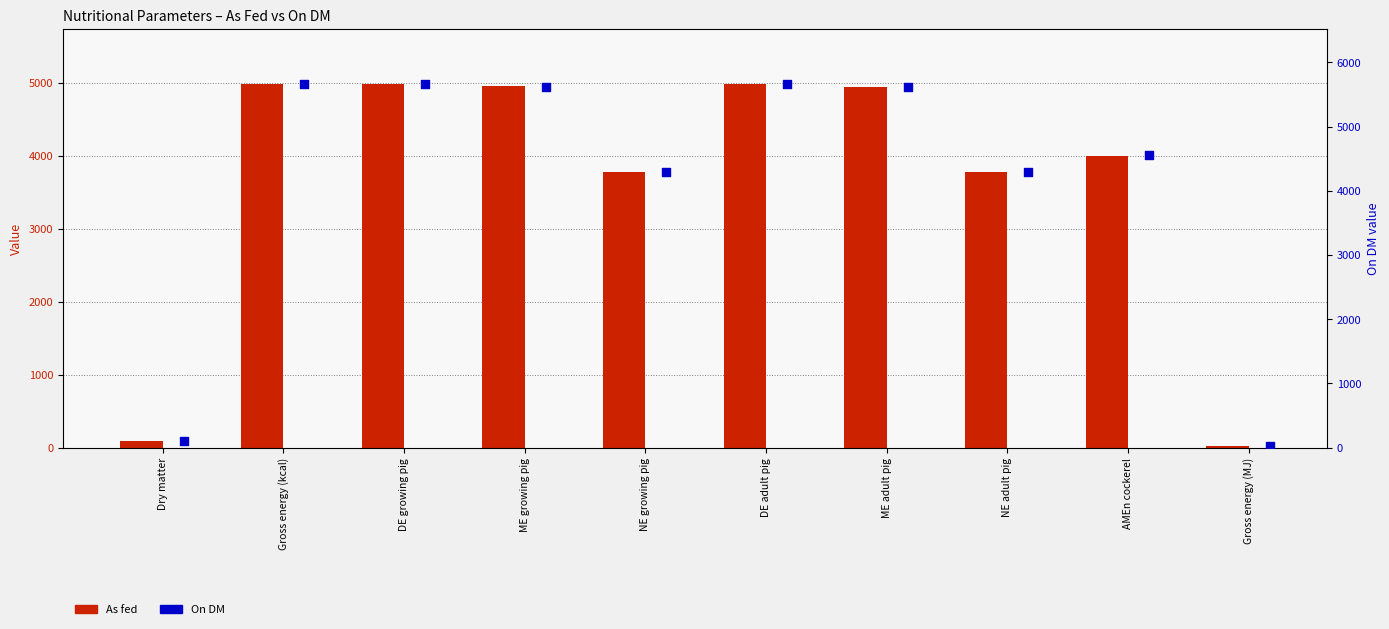

What is the total value across all series at Gross energy (MJ)?

44.6